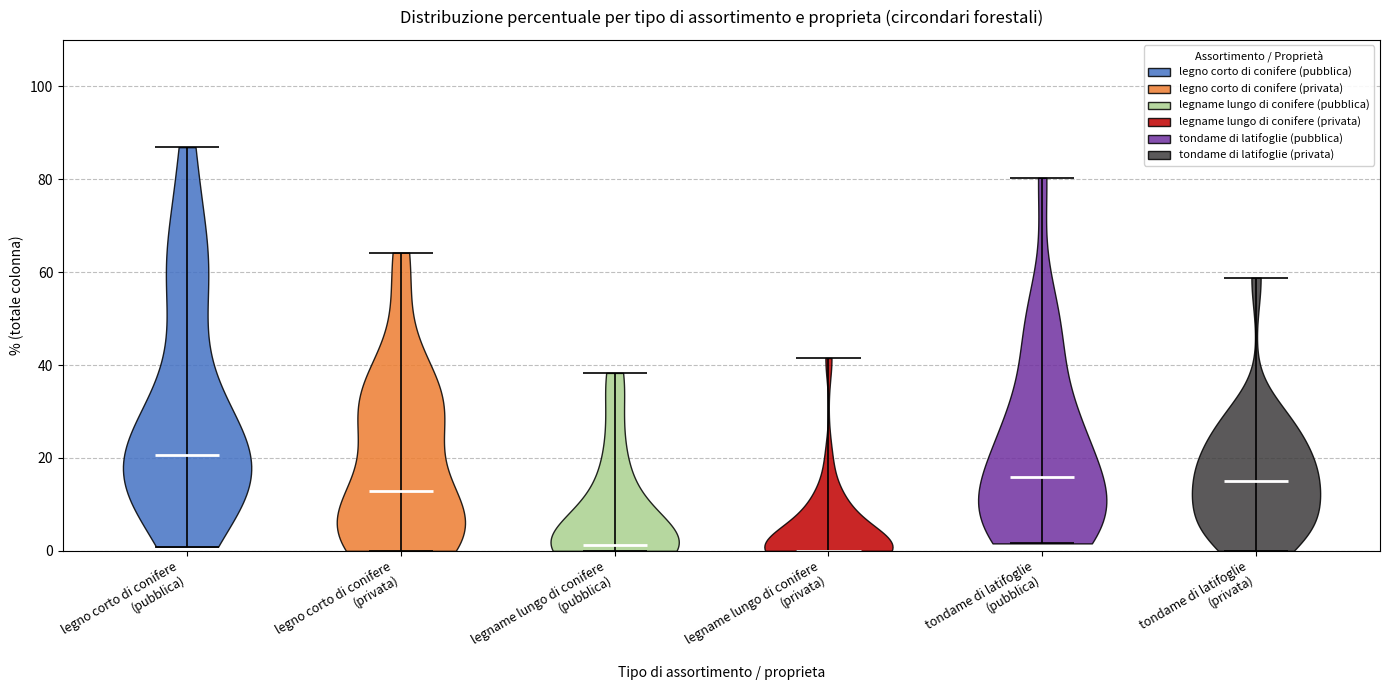

What is the lowest point the violin for legname lungo di conifere (privata) reaches on the y-axis? The values are not printed on the chart, so give them approximately, as read against the axis.

0